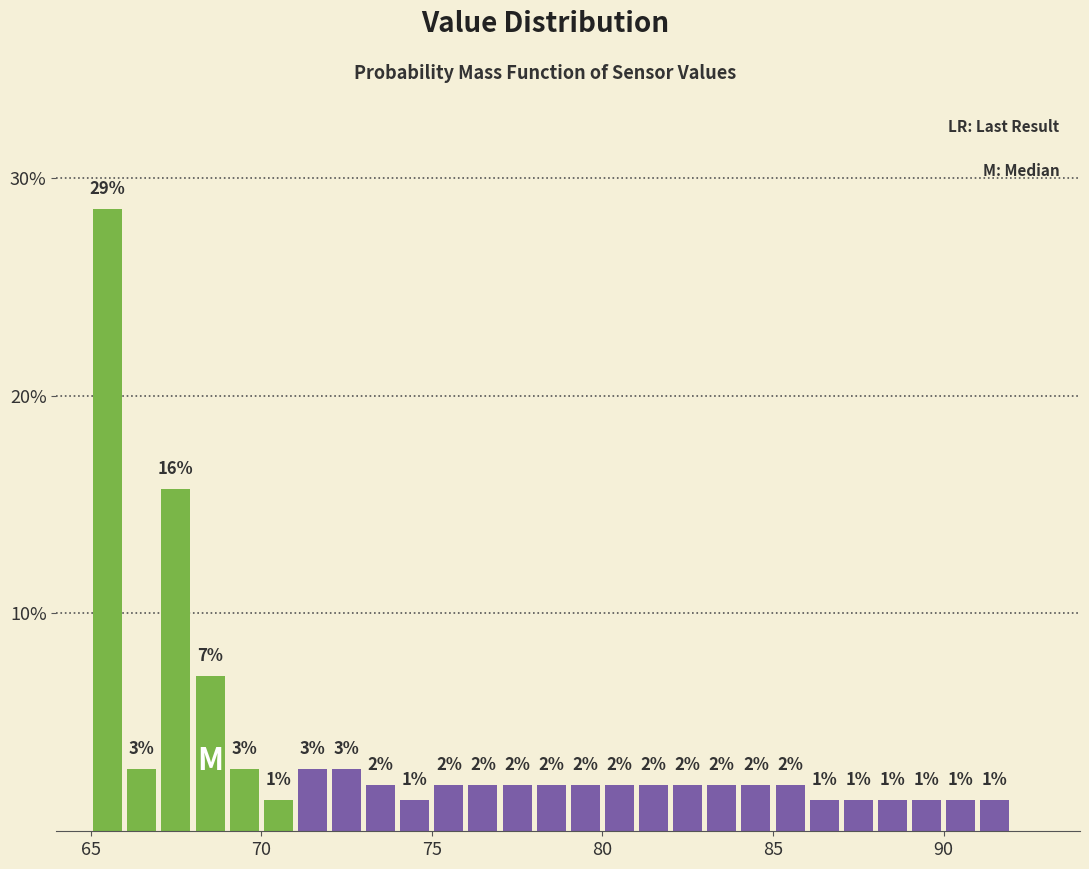

Around what value on the x-axis is the tallest bar? Give the approximate position of its centre, as read against the axis.

65.5